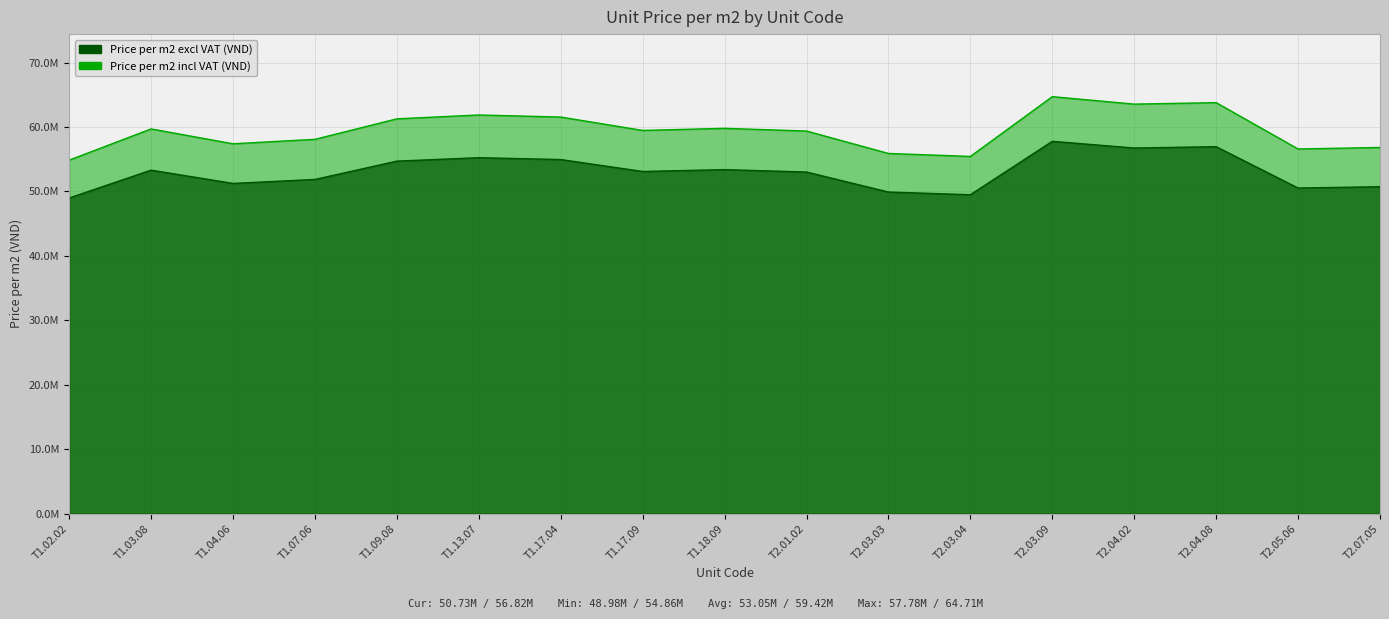

At which category is the sum across all series the highest?

T2.03.09